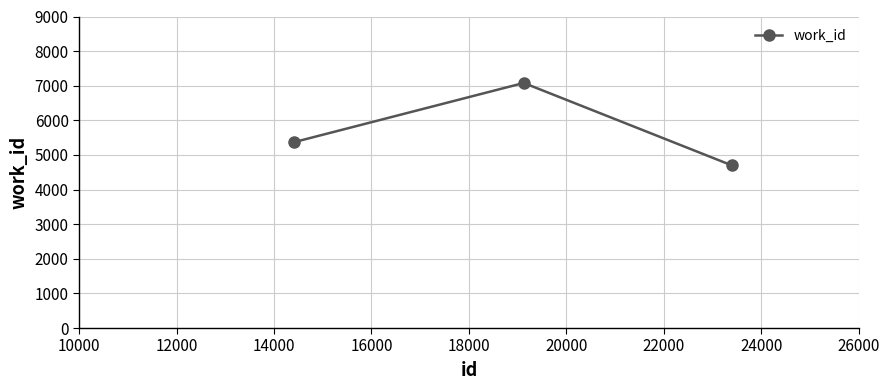

What is the greatest value displayed?

7080